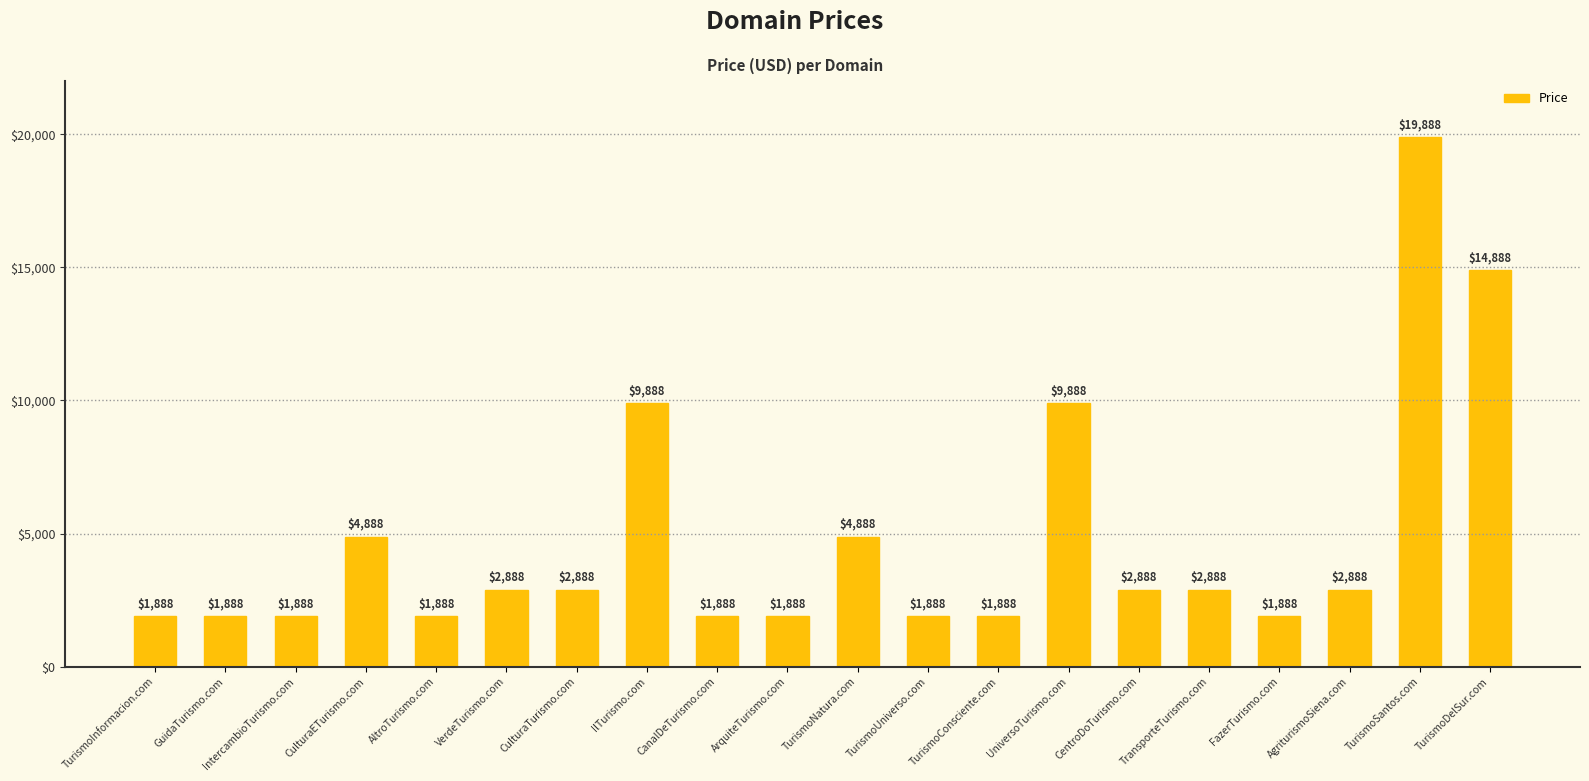

Which label corresponds to the largest value in the chart?

TurismoSantos.com